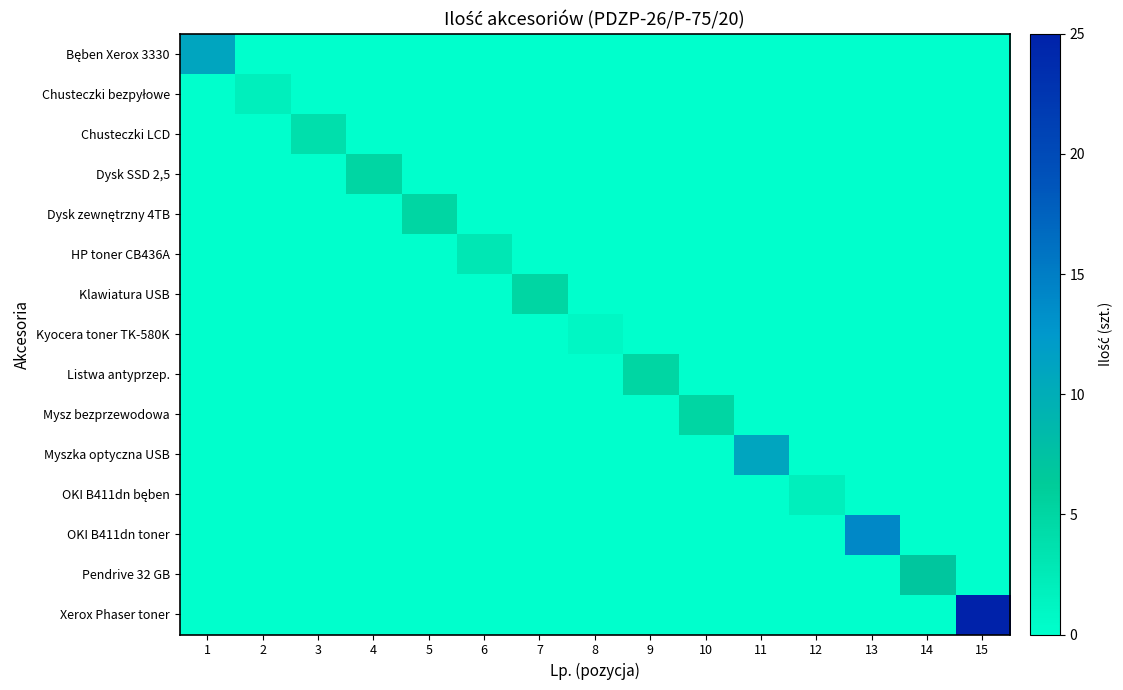

Which series has the widest spread of values?

Xerox Phaser toner